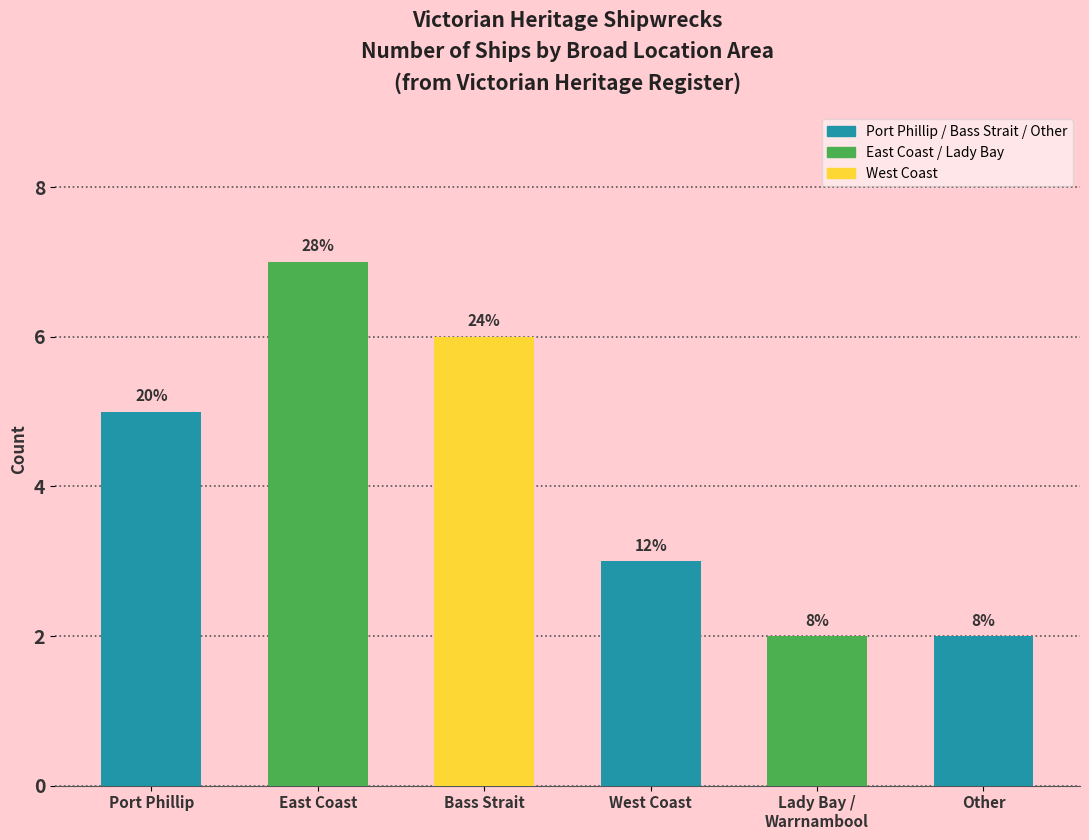

What is the label of the 2nd bar from the left?

East Coast